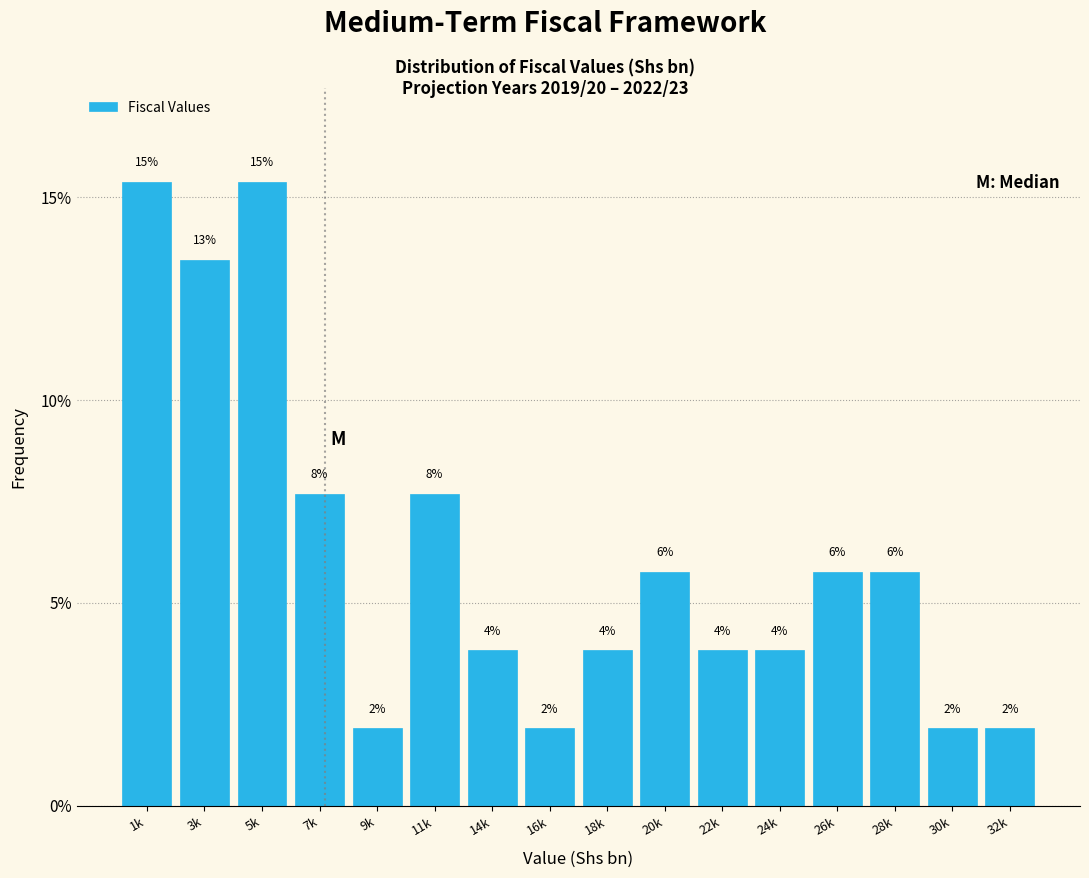

How many bars are there in total?

16